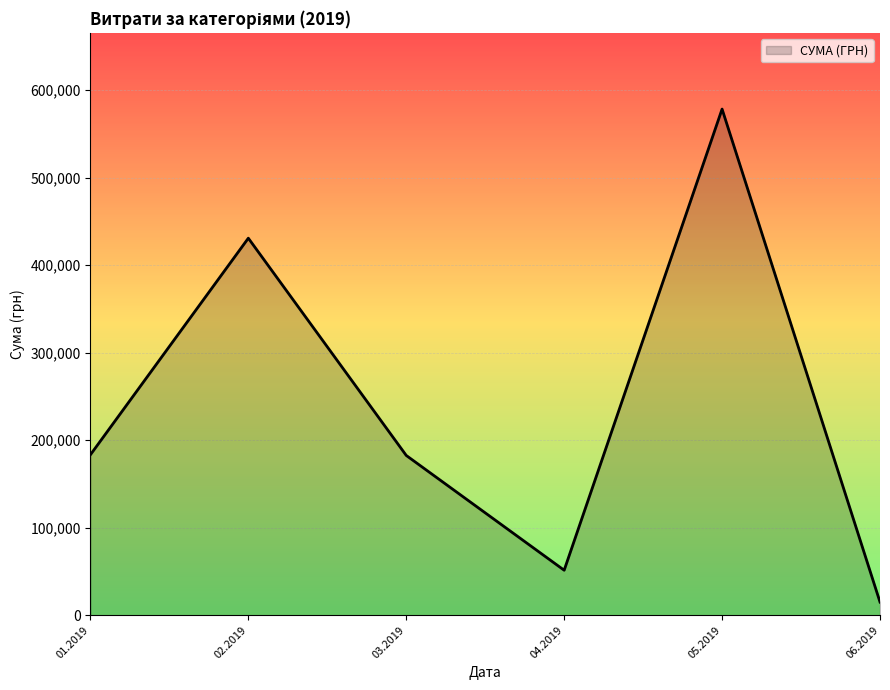

Is it true that the value at 01.2019 is 183350.3?

True